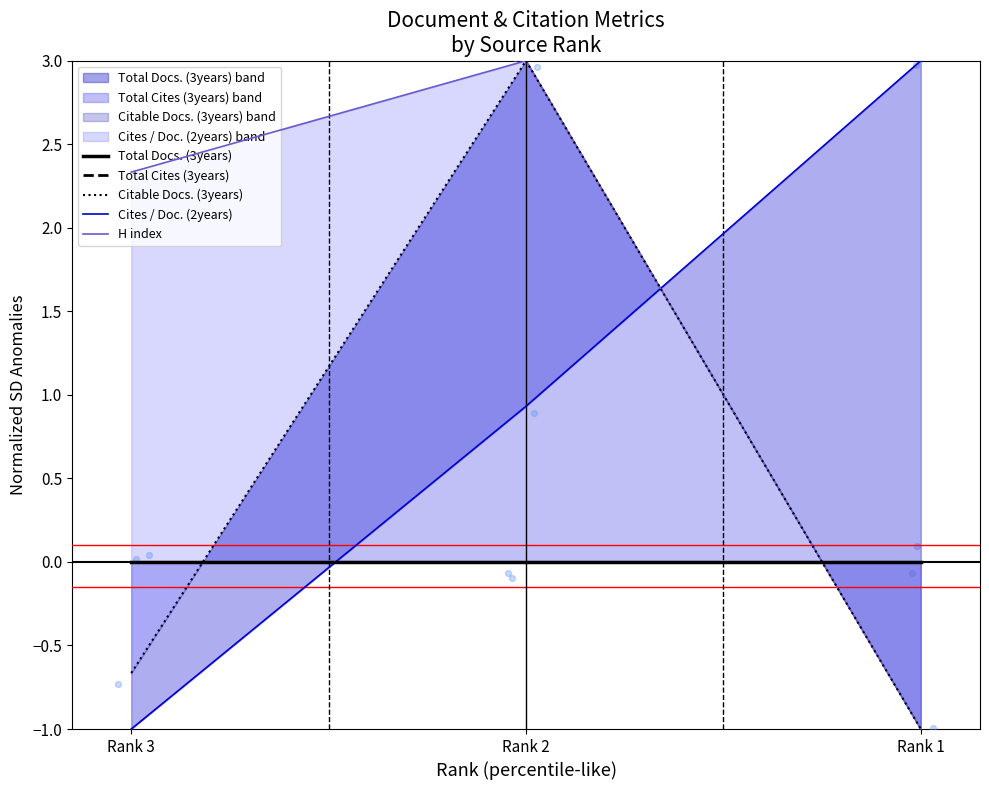

Is the value of Total Cites (3years) at Rank 2 greater than the value of Total Docs. (3years) at Rank 3?

No